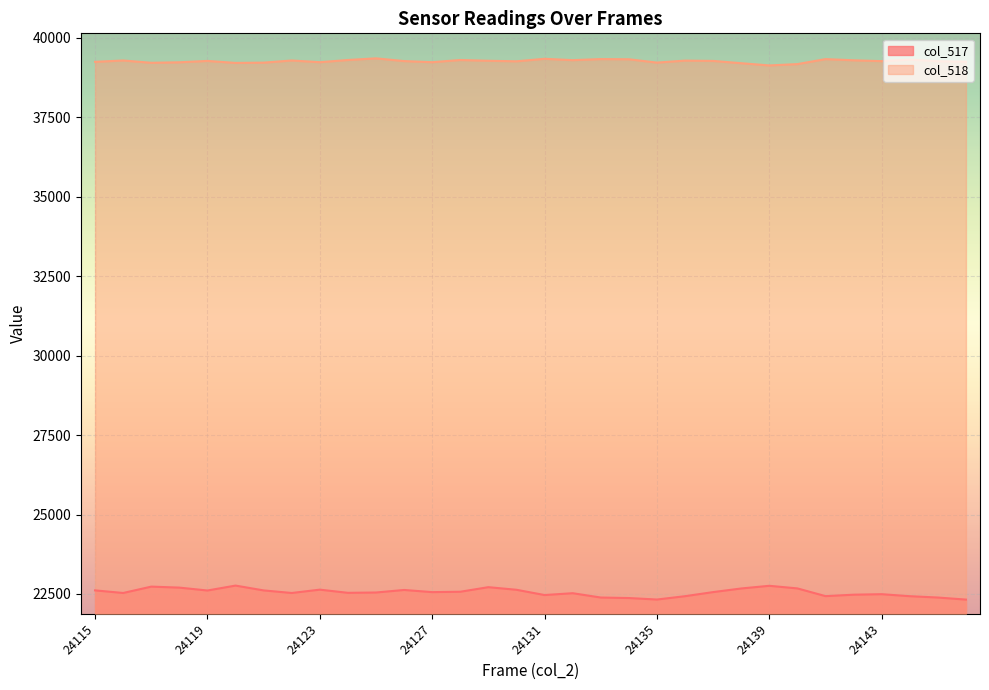

At which label does col_517 reach its minimum?

24146